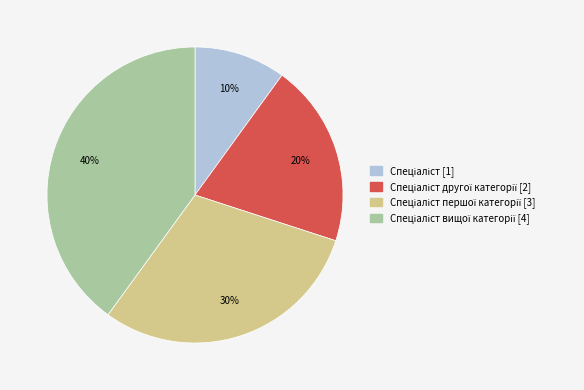

Does any single category account for the majority?

No